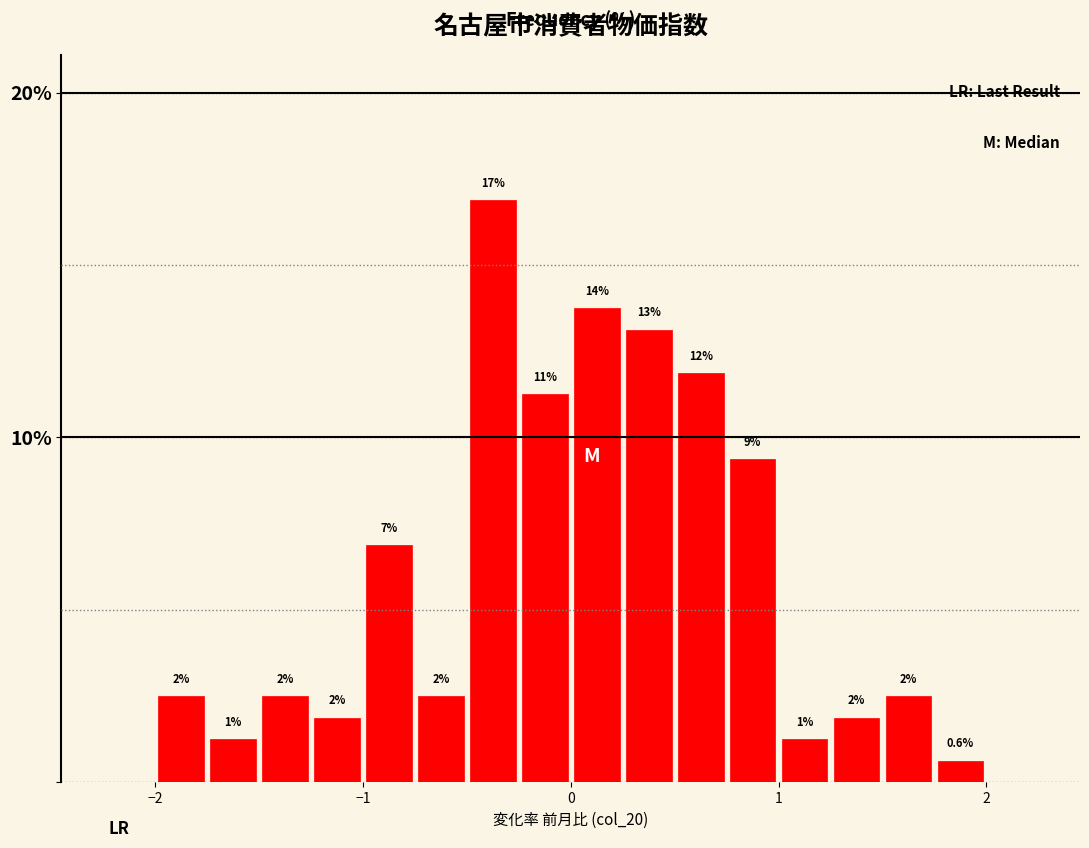

Around what value on the x-axis is the tallest bar? Give the approximate position of its centre, as read against the axis.

-0.4